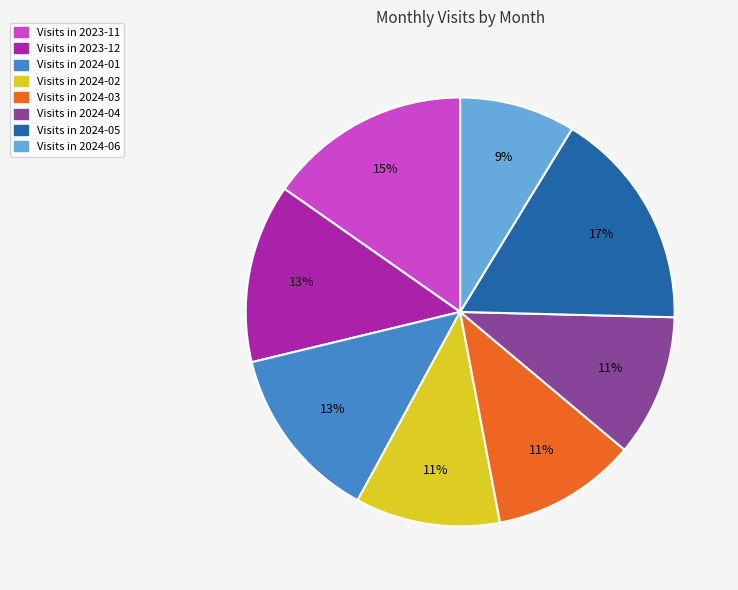

Is the sum of Visits in 2024-02 and Visits in 2024-04 greater than half?

No